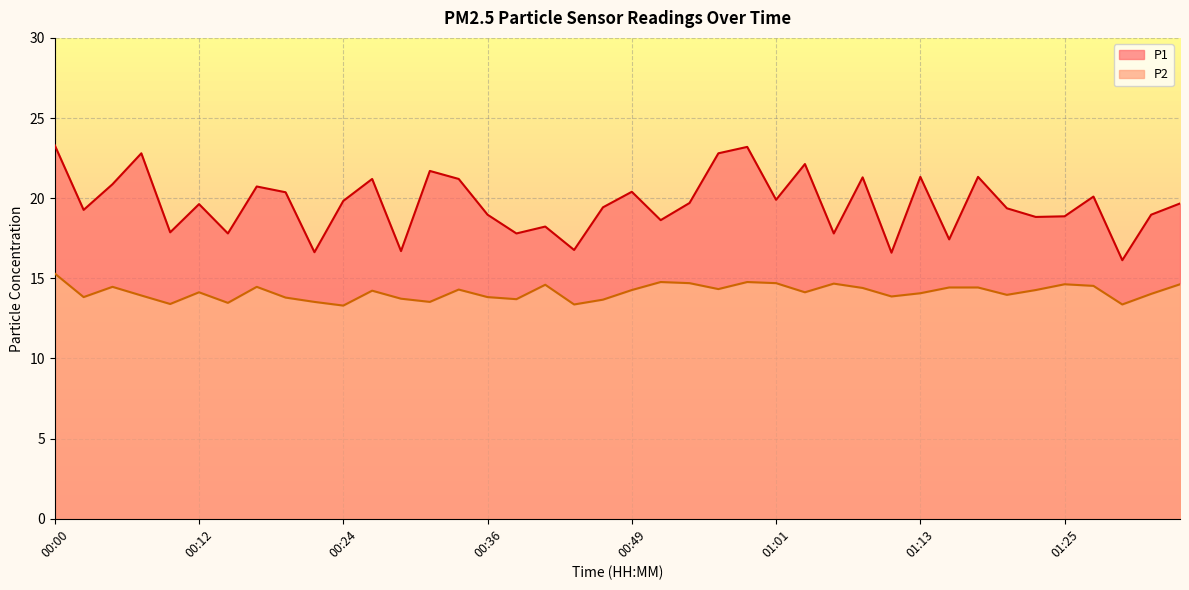

Is it true that P2 equals 14.3 at 00:34?

True